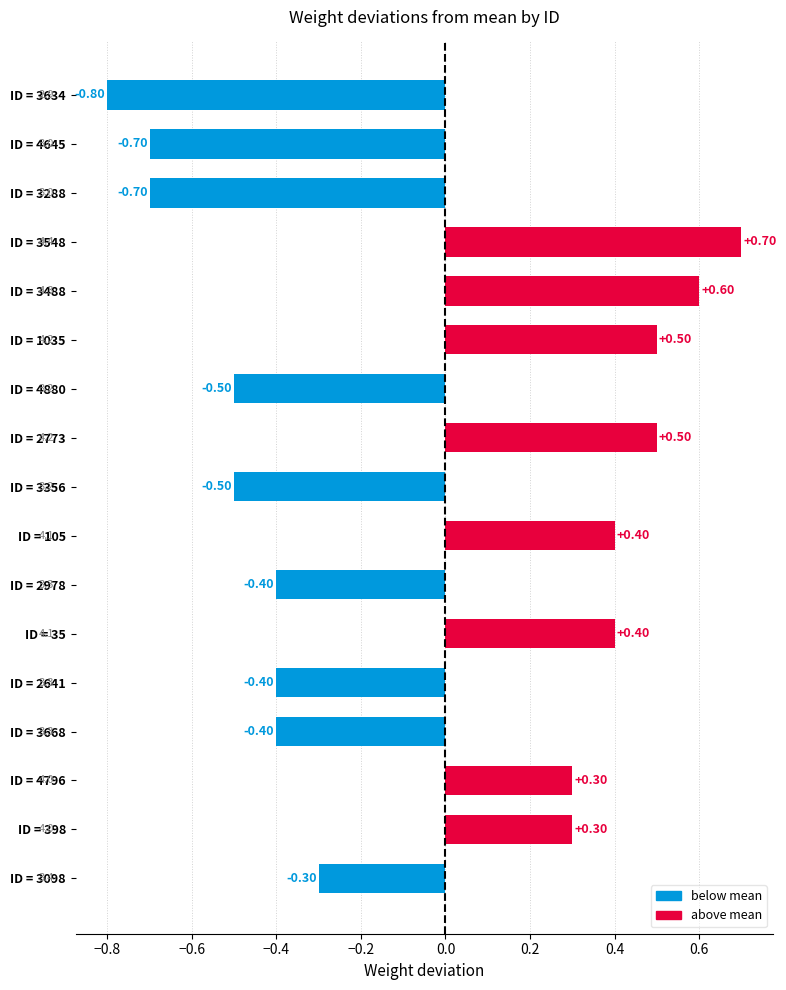

Between ID = 105 and ID = 3488, which is larger?

ID = 3488